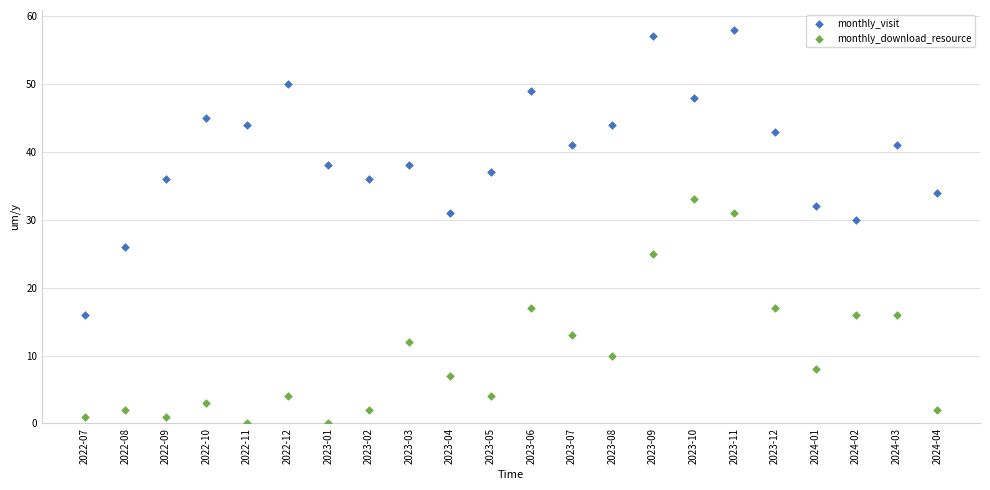

What are all the series names shown in the legend?

monthly_visit, monthly_download_resource